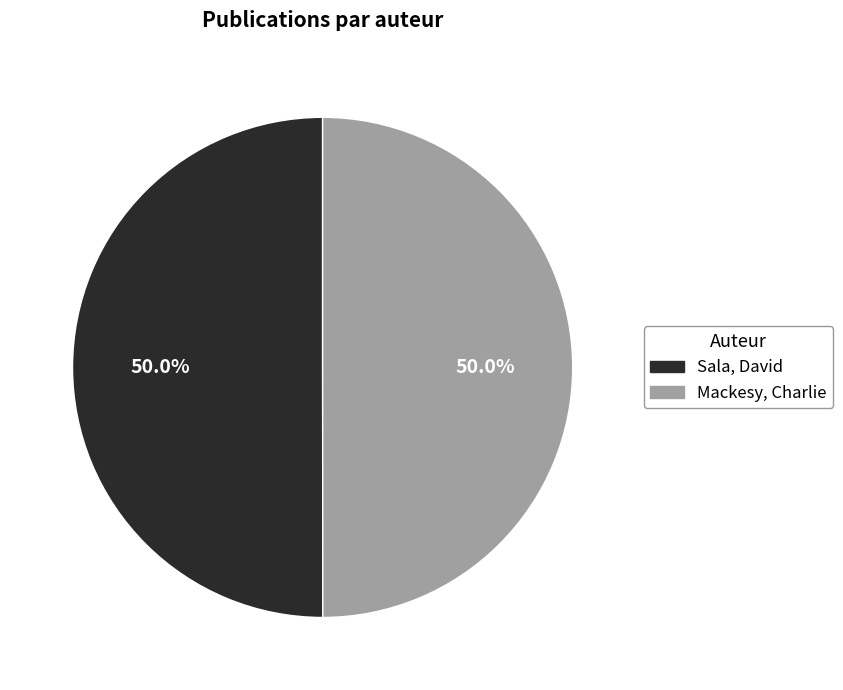

Approximately how many times larger is the value at Sala, David compared to Mackesy, Charlie?

1.0